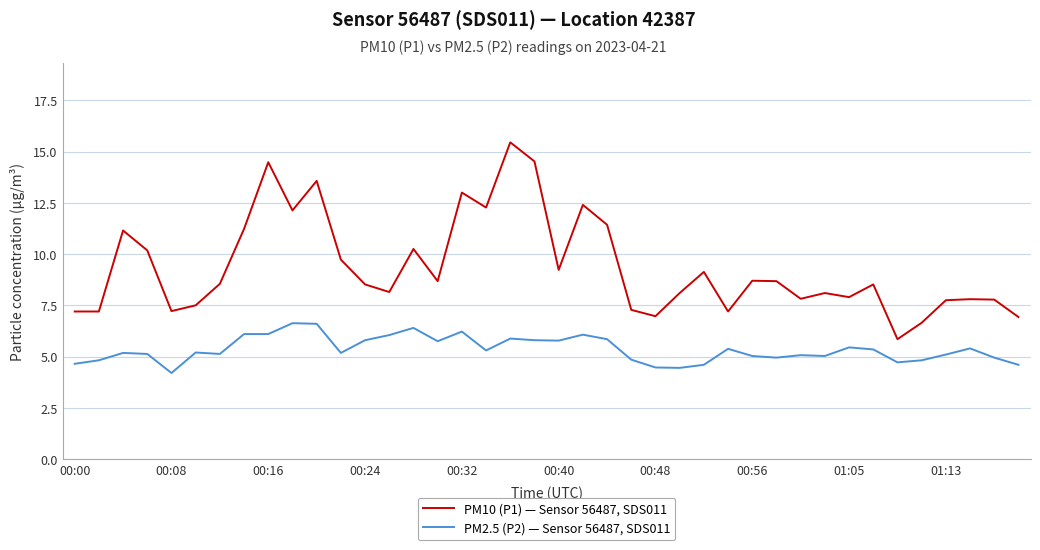

Rank the series by their maximum value, from highest to lowest.

PM10 (P1) — Sensor 56487, SDS011, PM2.5 (P2) — Sensor 56487, SDS011